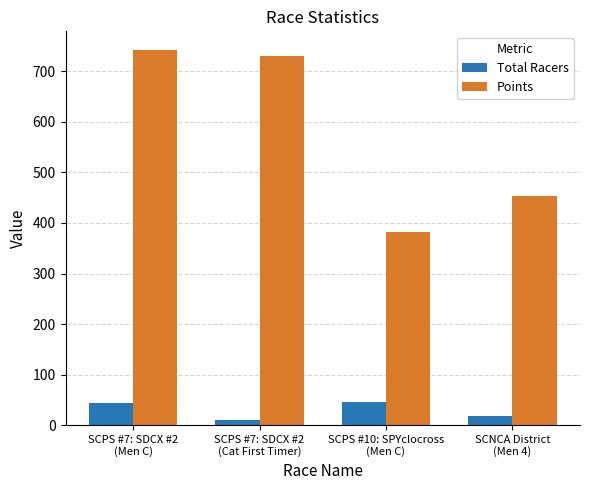

What position from the right is SCPS #7: SDCX #2
(Men C)?

4